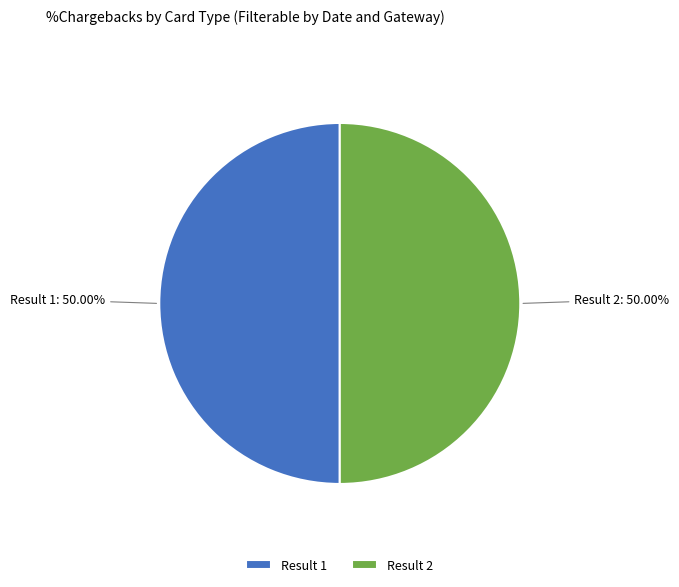

To the nearest percent, what is the average slice percentage?

50%